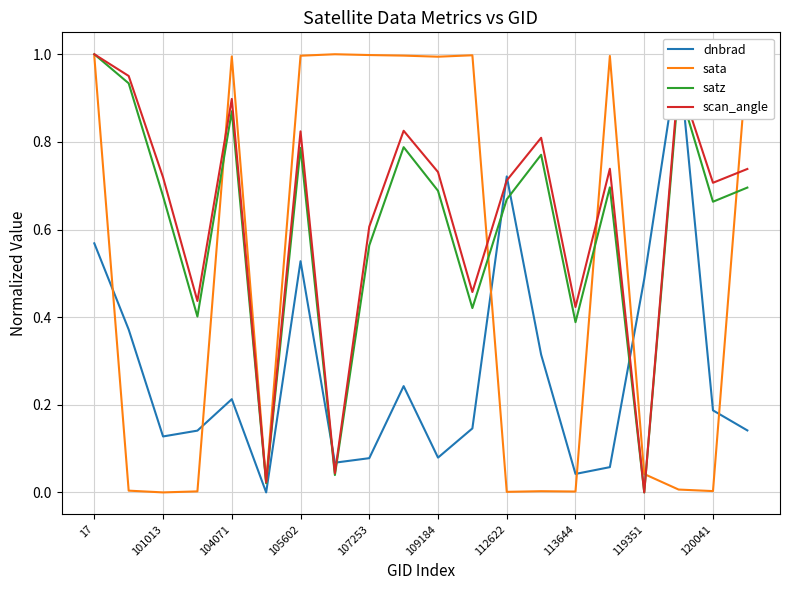

What is the label of the 14th point from the left?

13